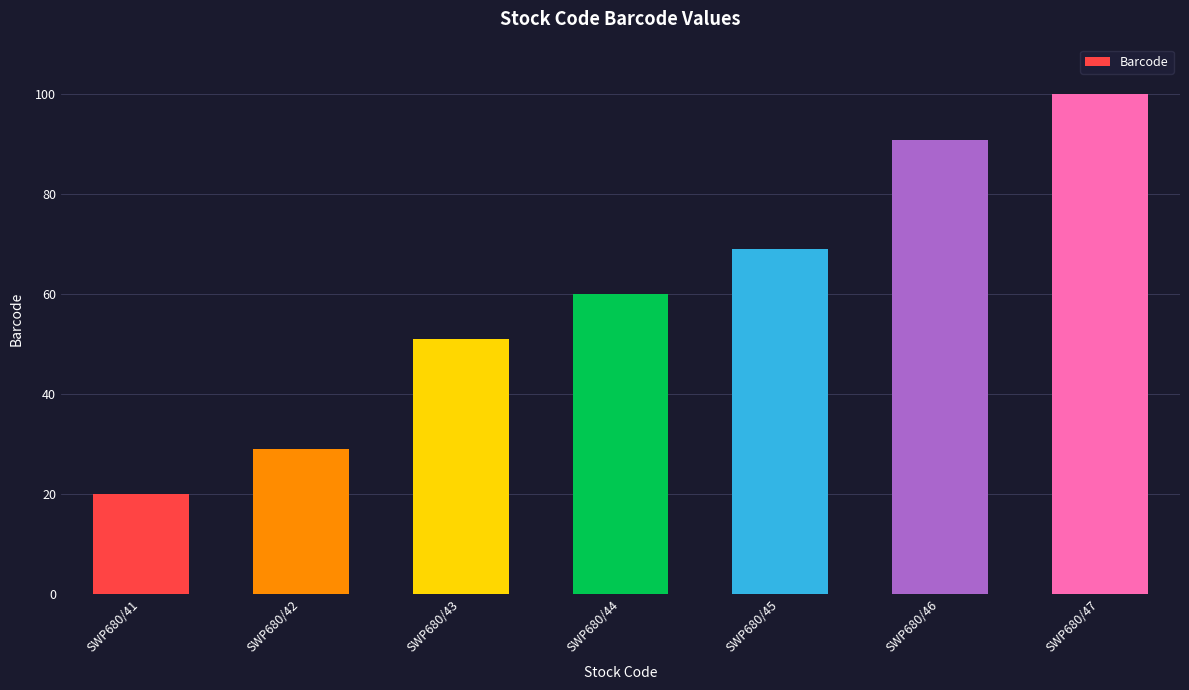

What is the change in value from SWP680/46 to SWP680/47?

+9.0